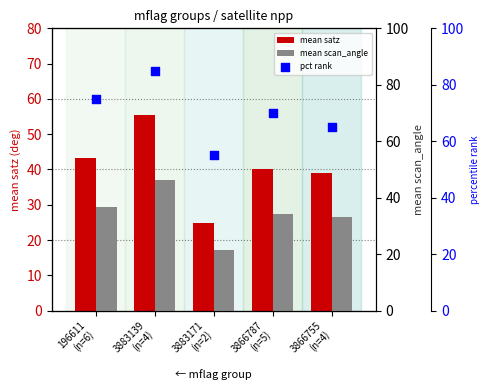

Which series has the largest total across all categories?

pct rank